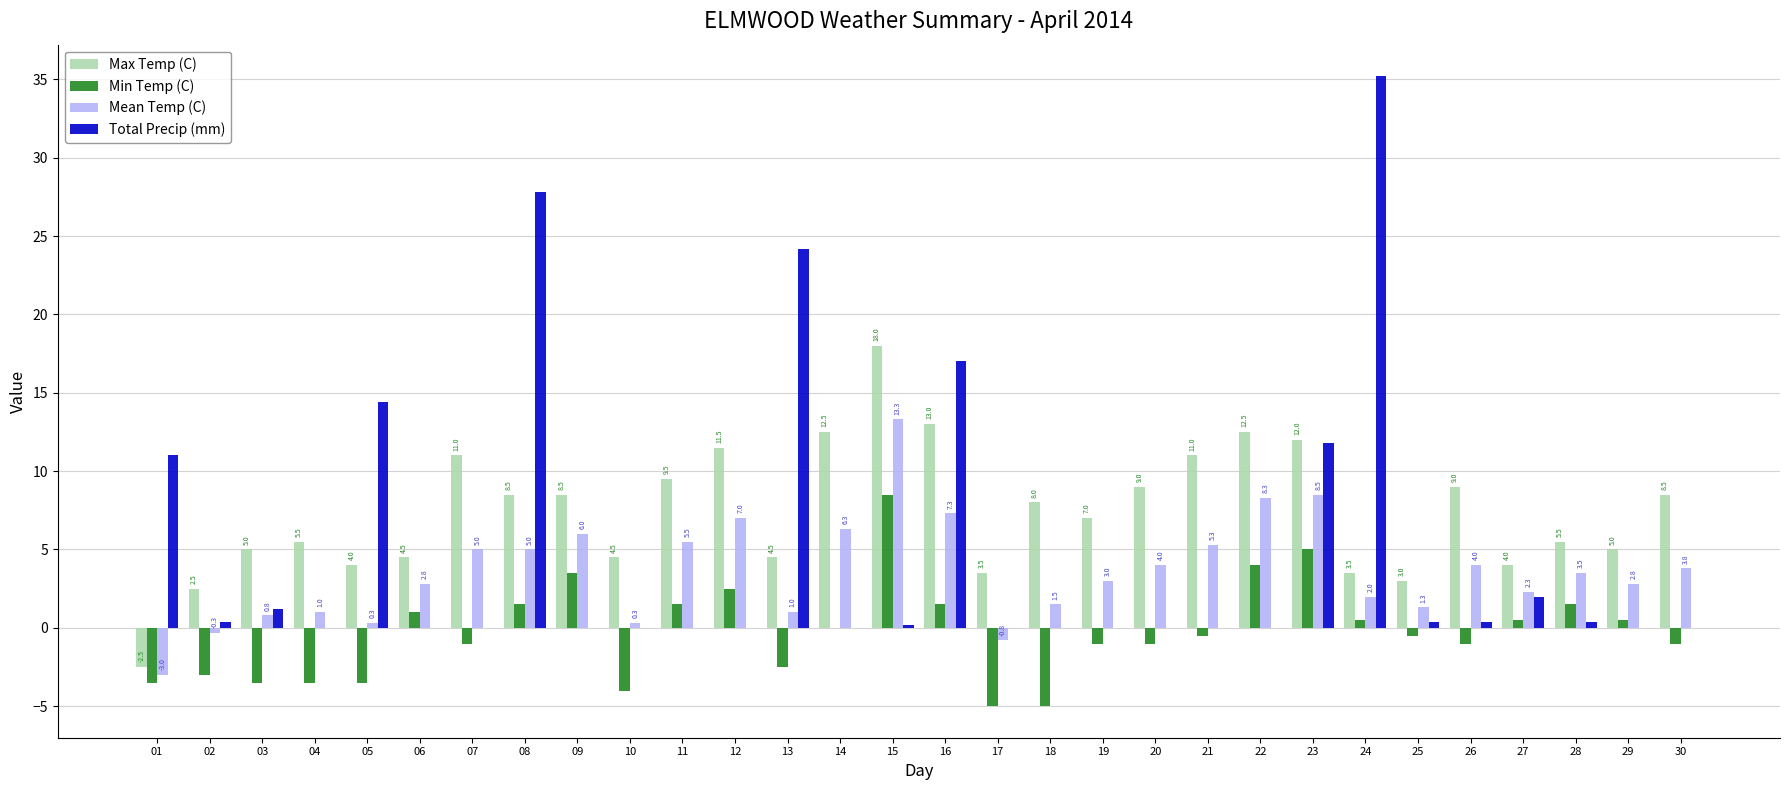

The Min Temp (C) series shows -3.5 at 05. True or false?

True